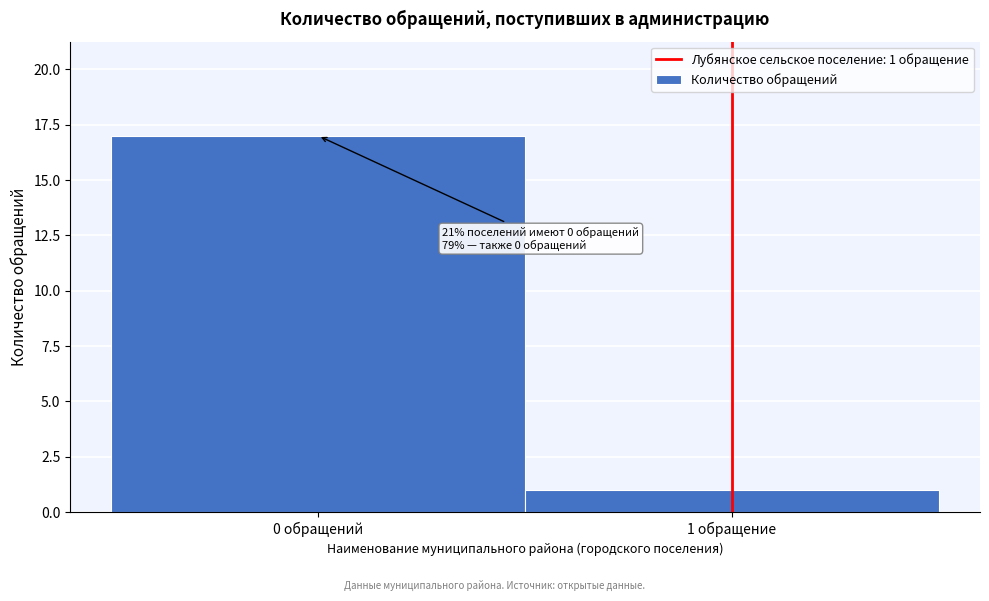

Reading left to right, list all the values displayed in this chart.

0 обращений=17	1 обращение=1